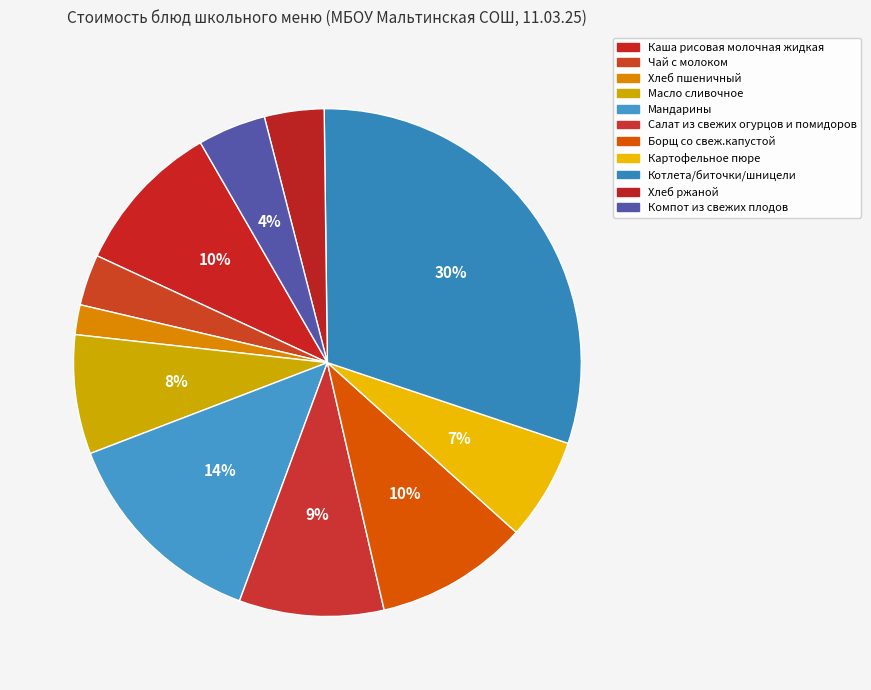

Does Хлеб ржаной represent more than half of the total?

No